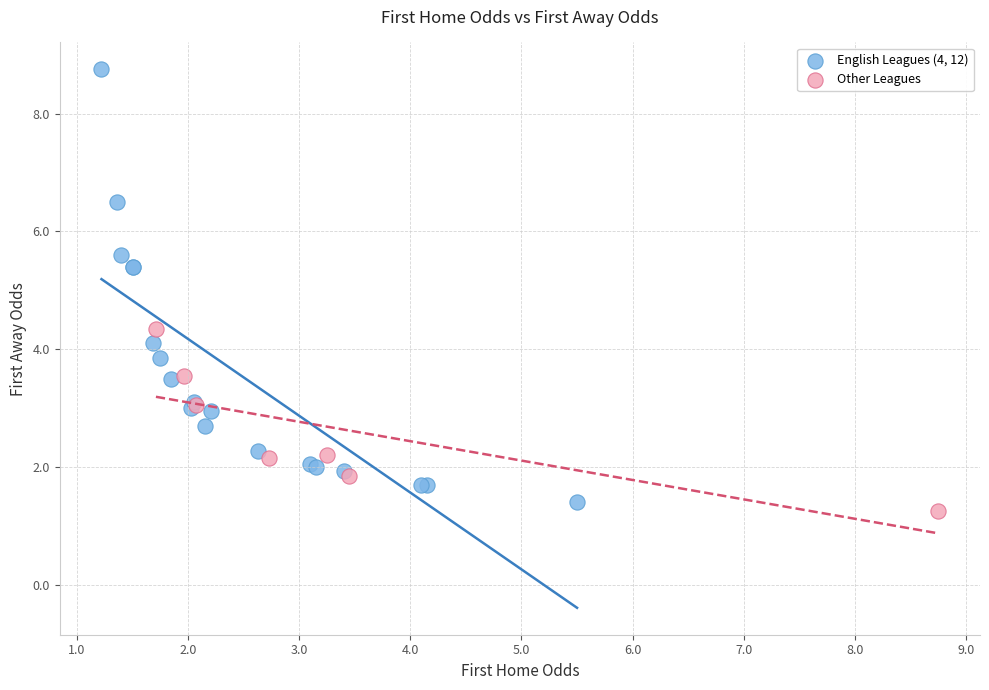

What are all the series names shown in the legend?

English Leagues (4, 12), Other Leagues